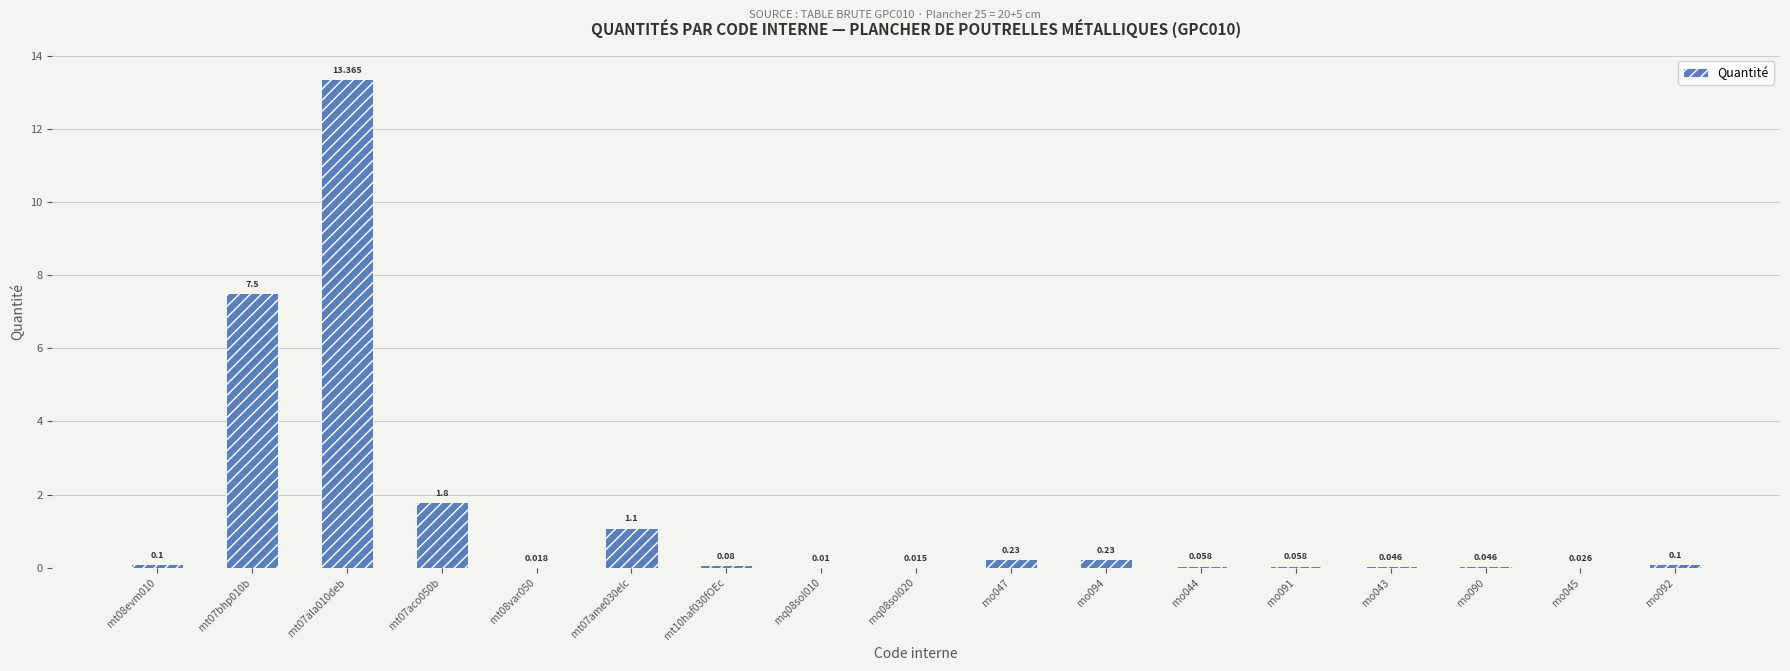

How many distinct data groups are displayed?

1